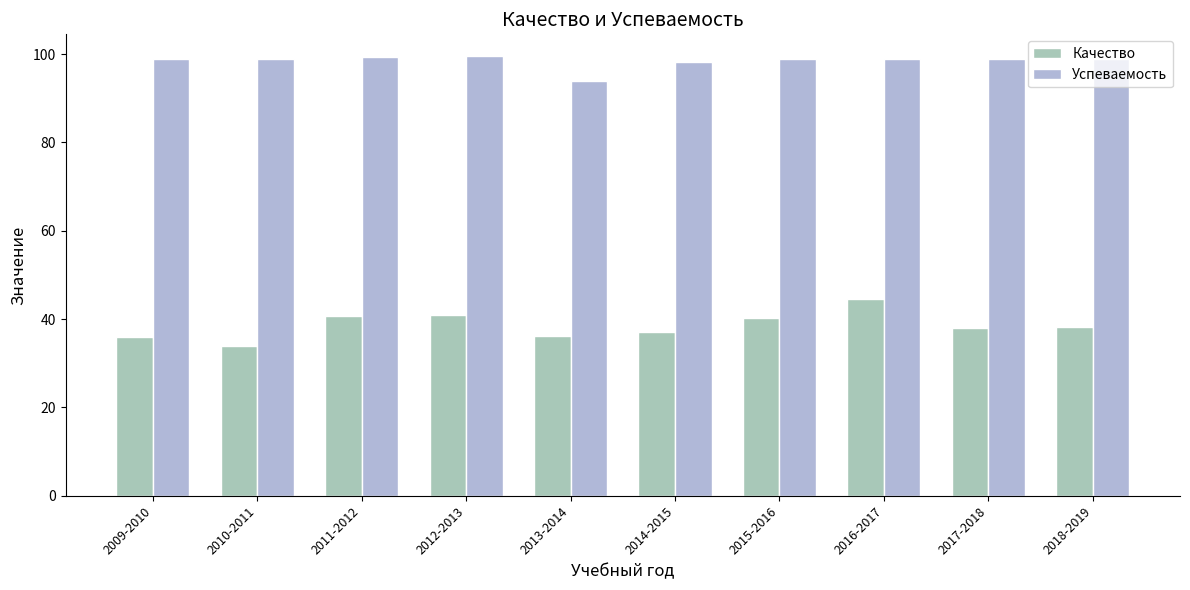

True or false: Успеваемость has a value of 99.0 at 2017-2018.

True